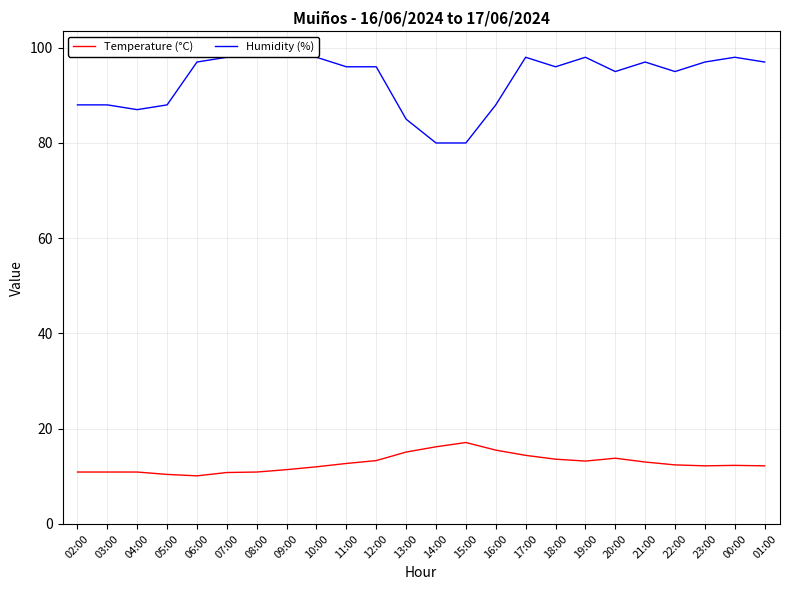

The Humidity (%) series shows 97.0 at 21:00. True or false?

True